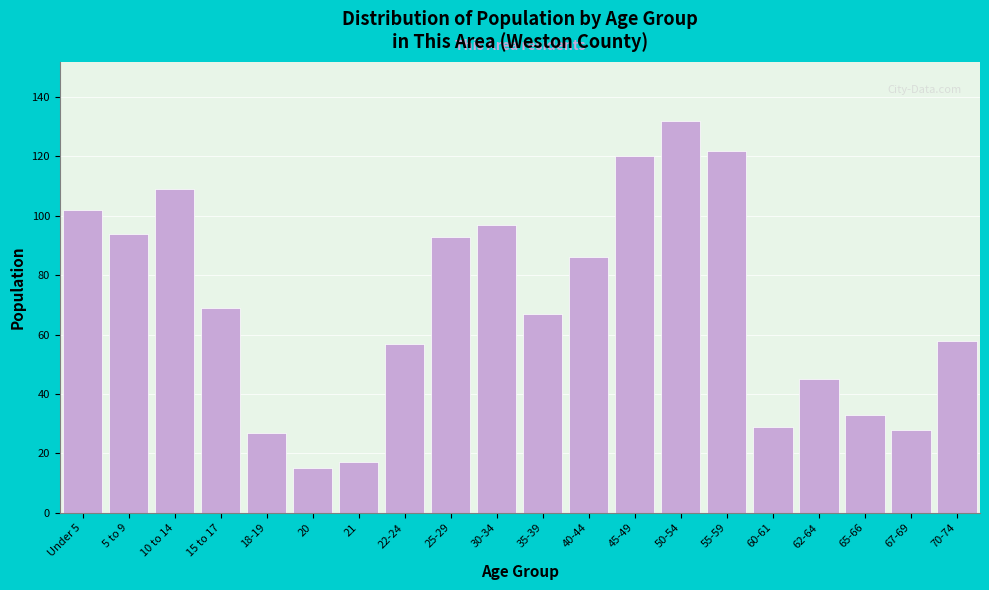

Reading right to left, what are all the values shown in this chart?

70-74=58	67-69=28	65-66=33	62-64=45	60-61=29	55-59=122	50-54=132	45-49=120	40-44=86	35-39=67	30-34=97	25-29=93	22-24=57	21=17	20=15	18-19=27	15 to 17=69	10 to 14=109	5 to 9=94	Under 5=102